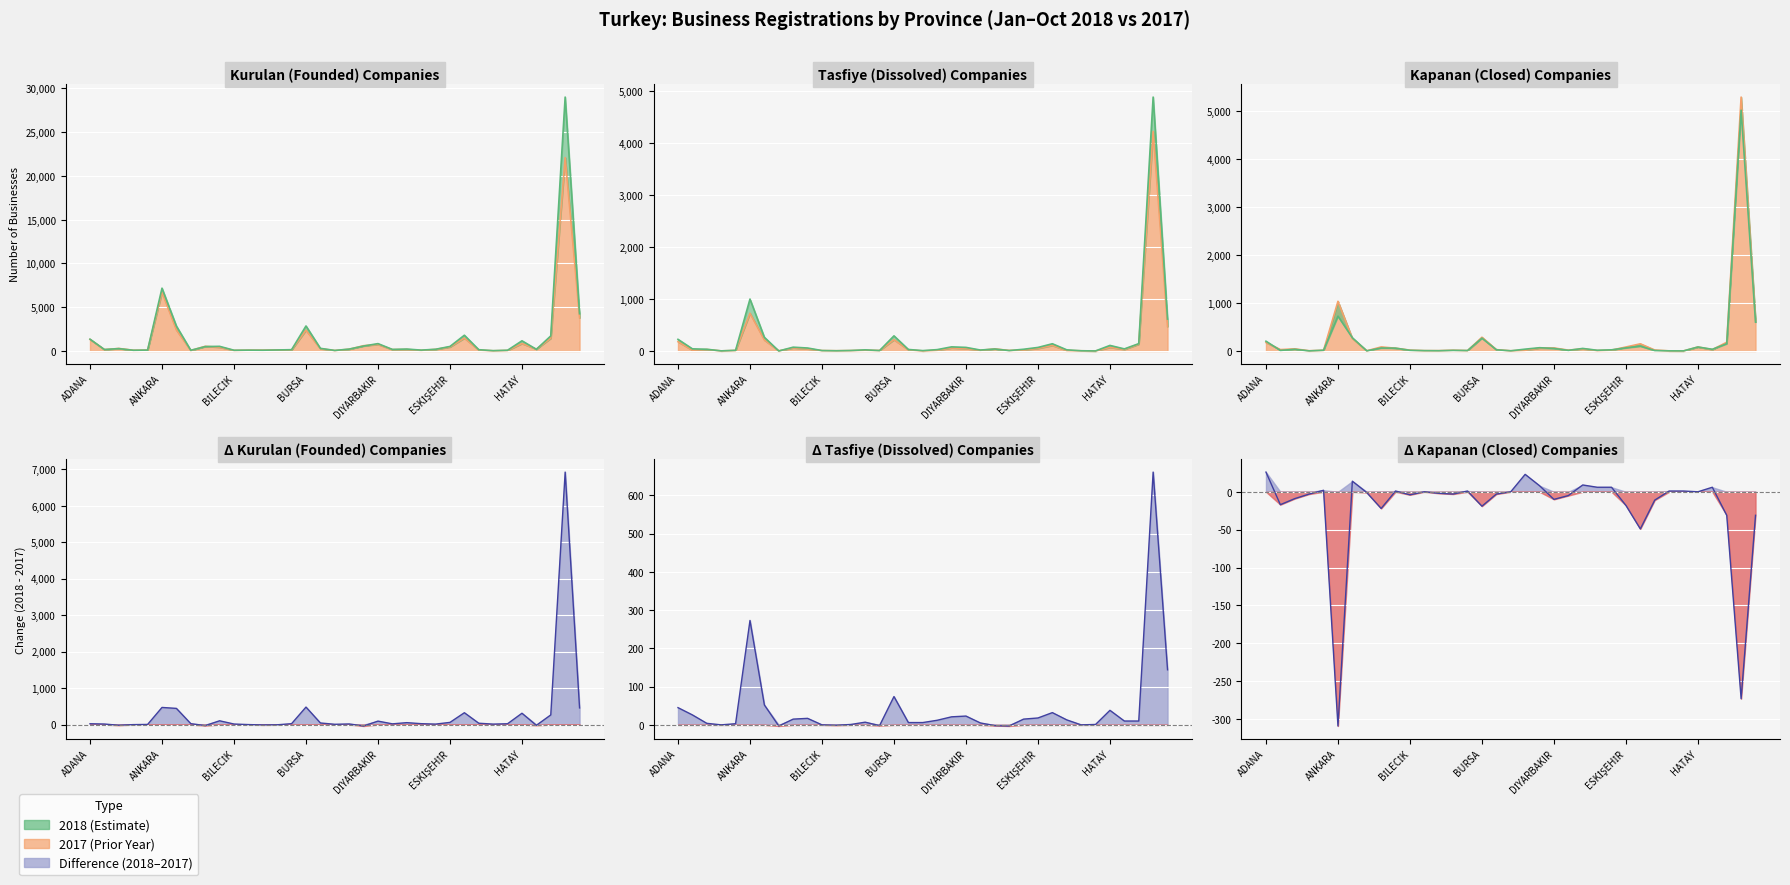

What is the lowest value of the 2018 Kurulan Şirket series?

36